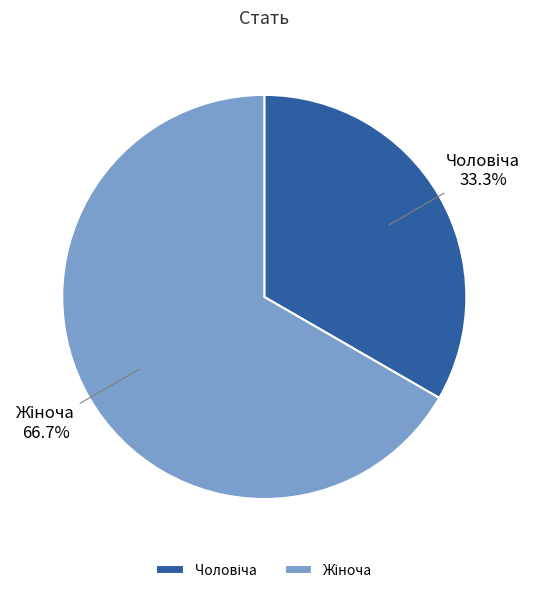

Is there any slice that represents more than half of the pie?

Yes